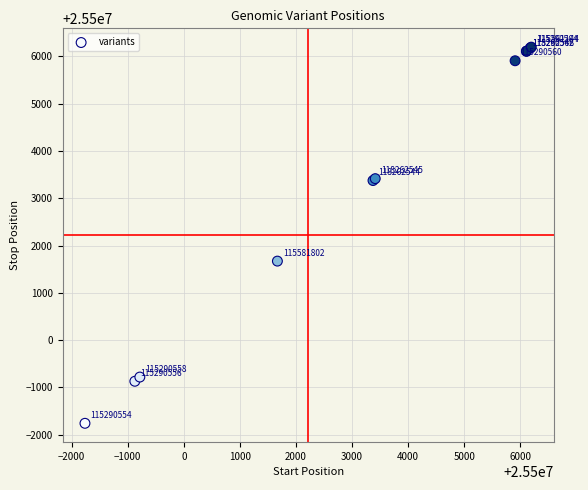

What Y value in the scatter plot is closest to 25502217?

25501670